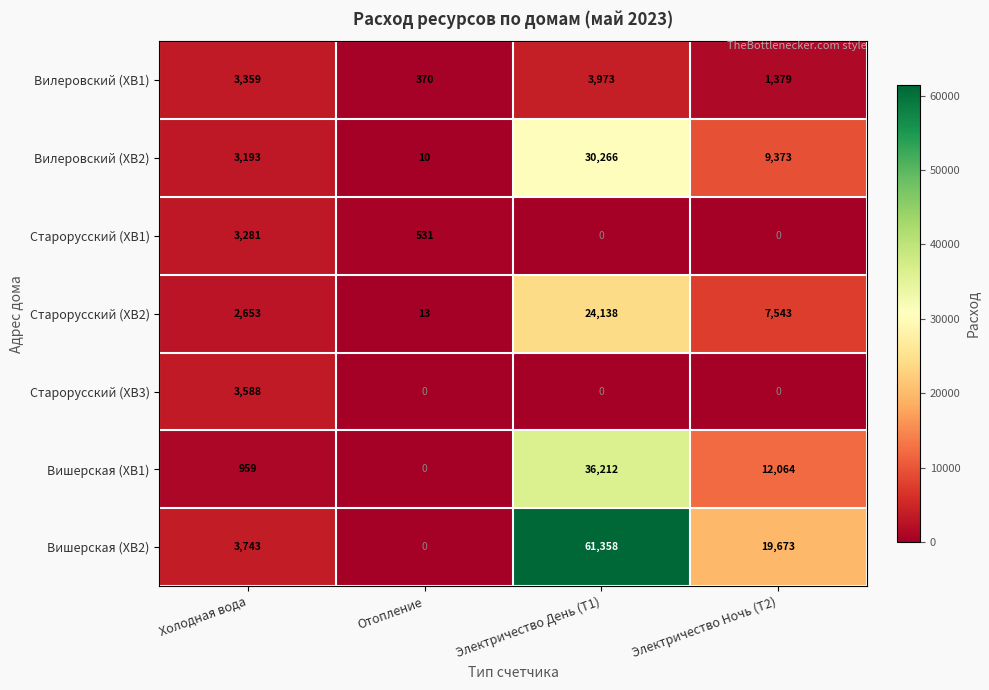

What is the total value across all series at Электричество Ночь (Т2)?

50032